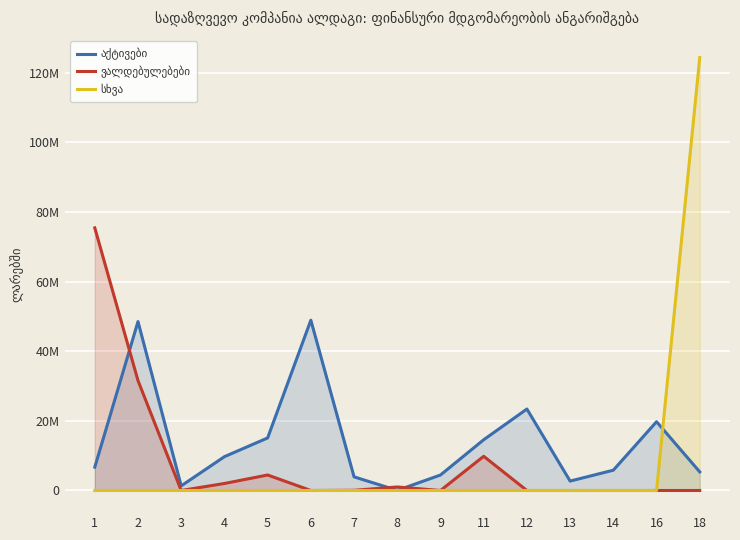

How many interior local valleys does the ვალდებულებები series have?

3